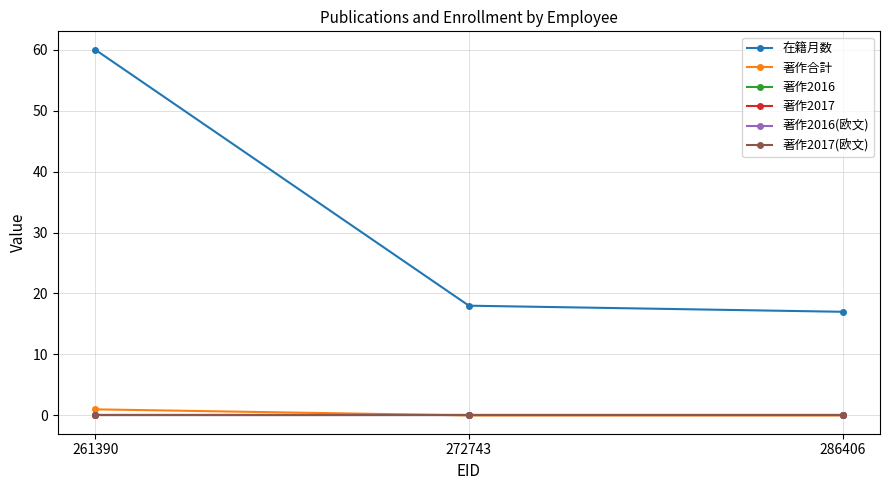

What is the spread (max minus min) of values at 286406?

17